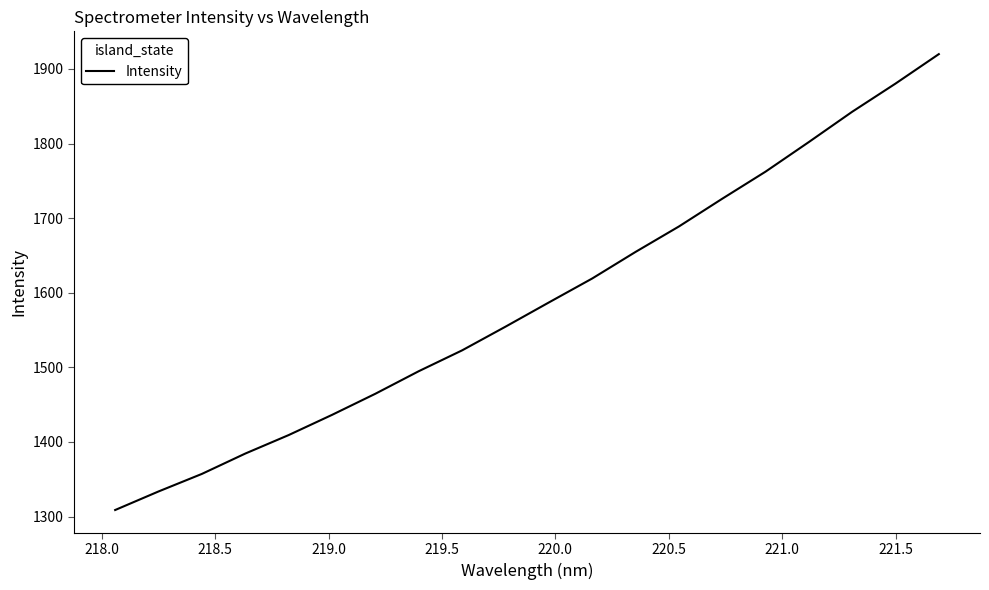

What is the difference between the maximum and minimum values?

610.9